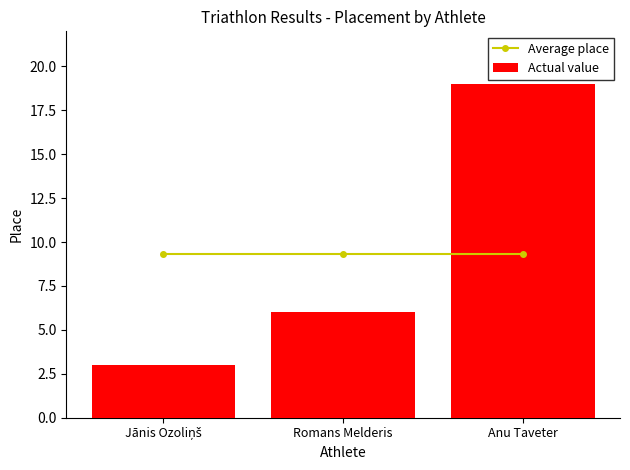

What is the sum of the Actual value values at Anu Taveter and Romans Melderis?

25